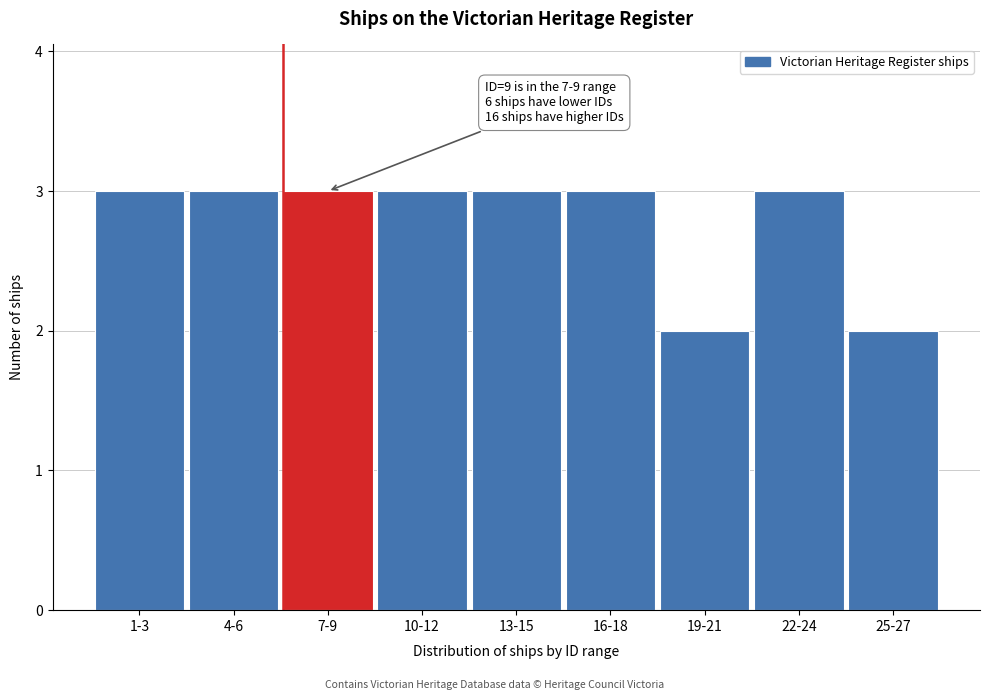

Reading left to right, extract all data points from this chart.

3	3	3	3	3	3	2	3	2